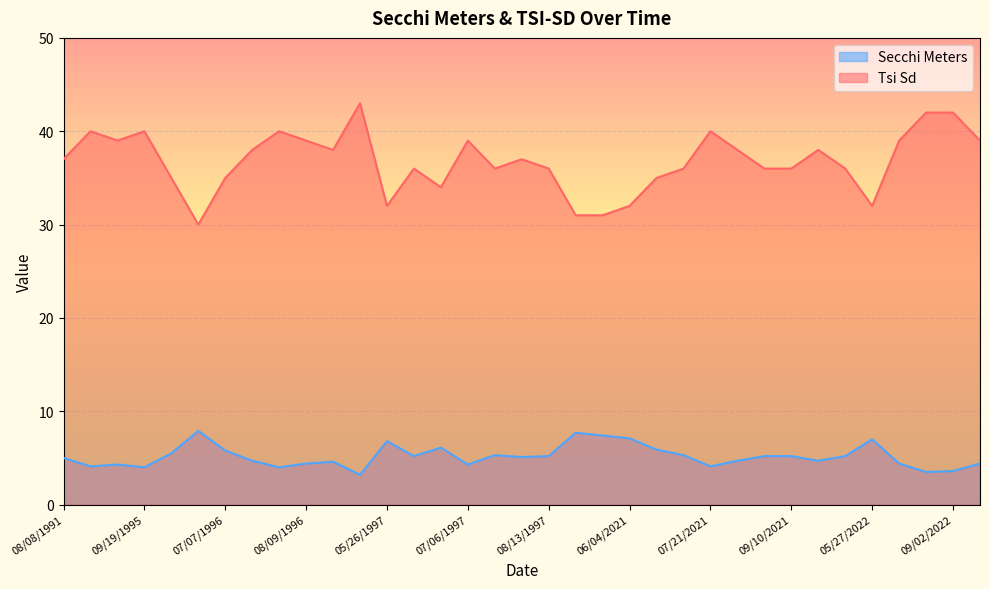

What is the label of the 18th point from the right?

08/09/1997